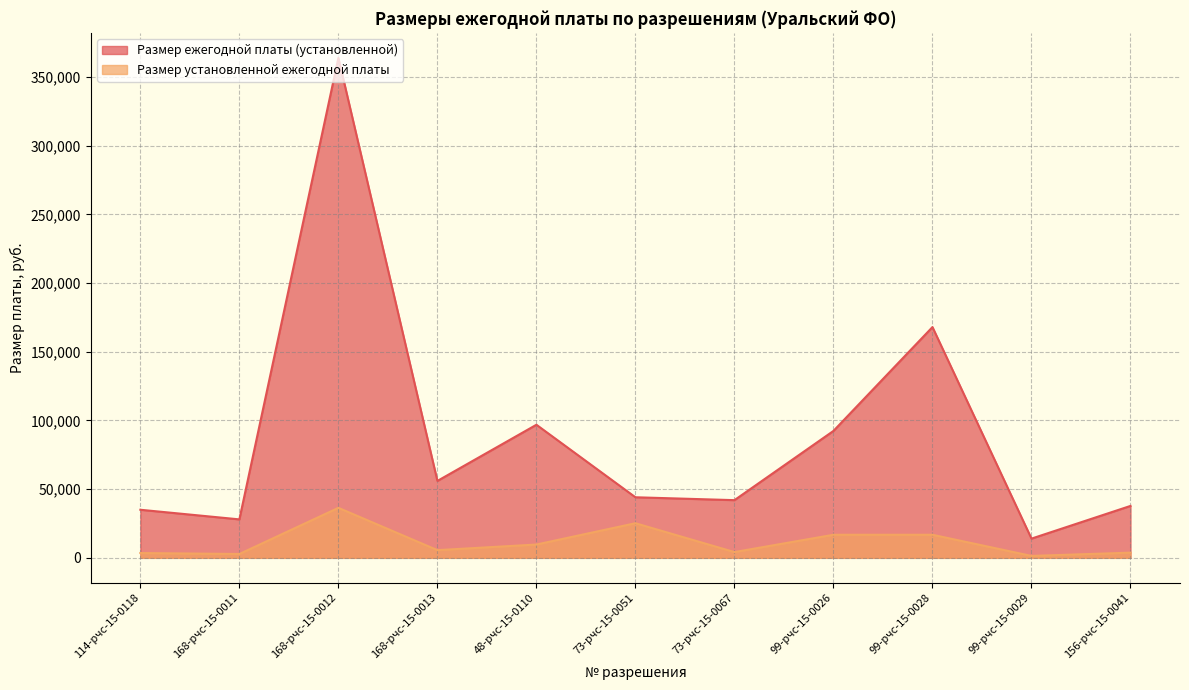

At which category does Размер установленной ежегодной платы reach its first local valley?

168-рчс-15-0011